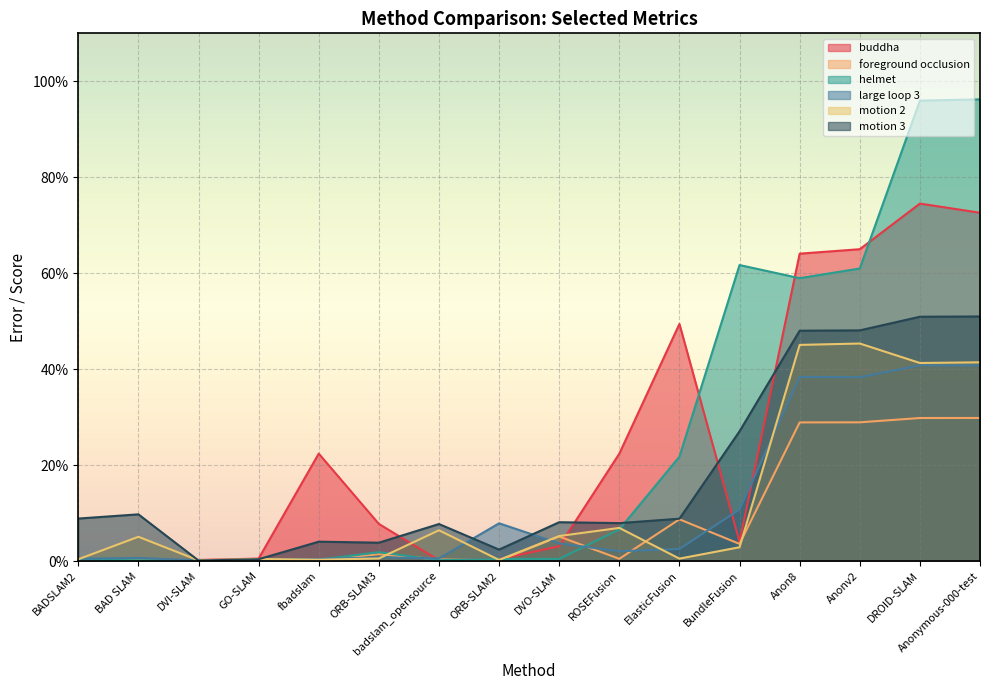

How many values in the buddha series exceed 7?

8